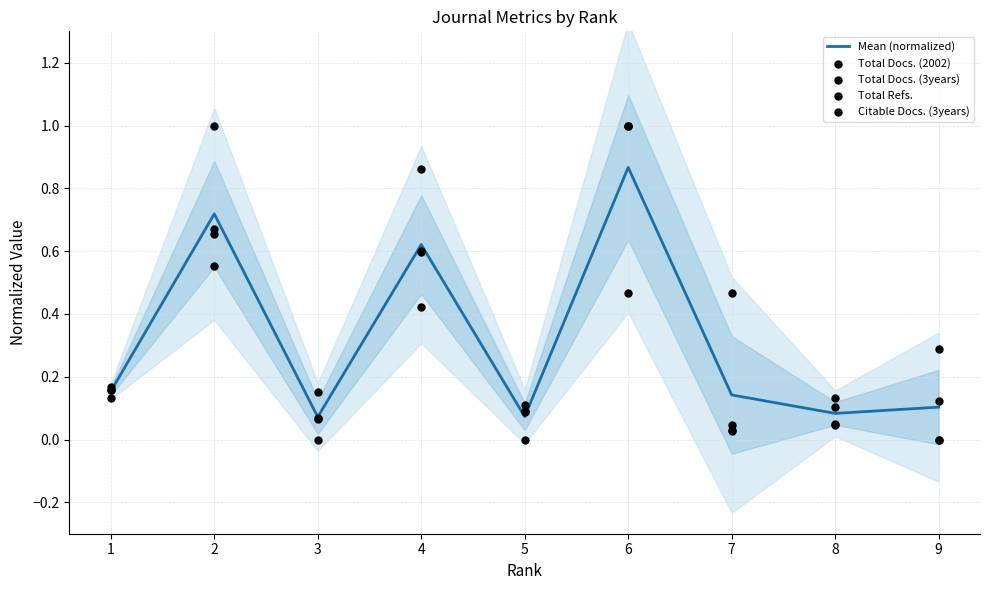

At which category is the sum across all series the highest?

6